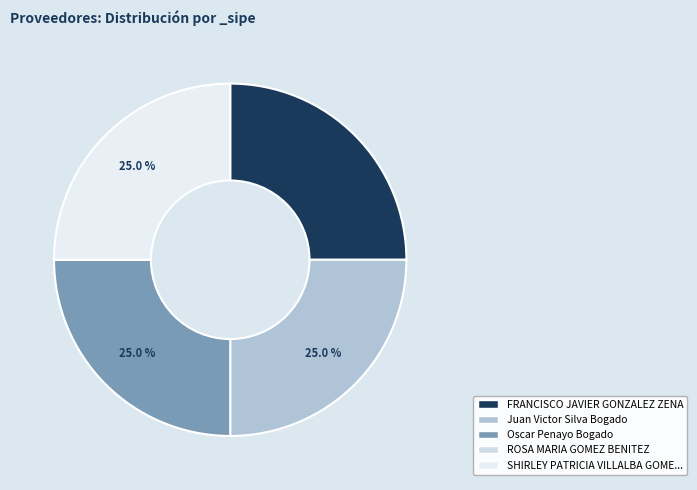

Which slice is the smallest?

ROSA MARIA GOMEZ BENITEZ